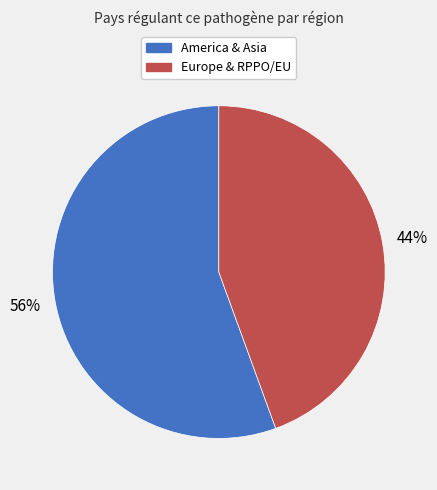

How many slices are in this pie chart?

2